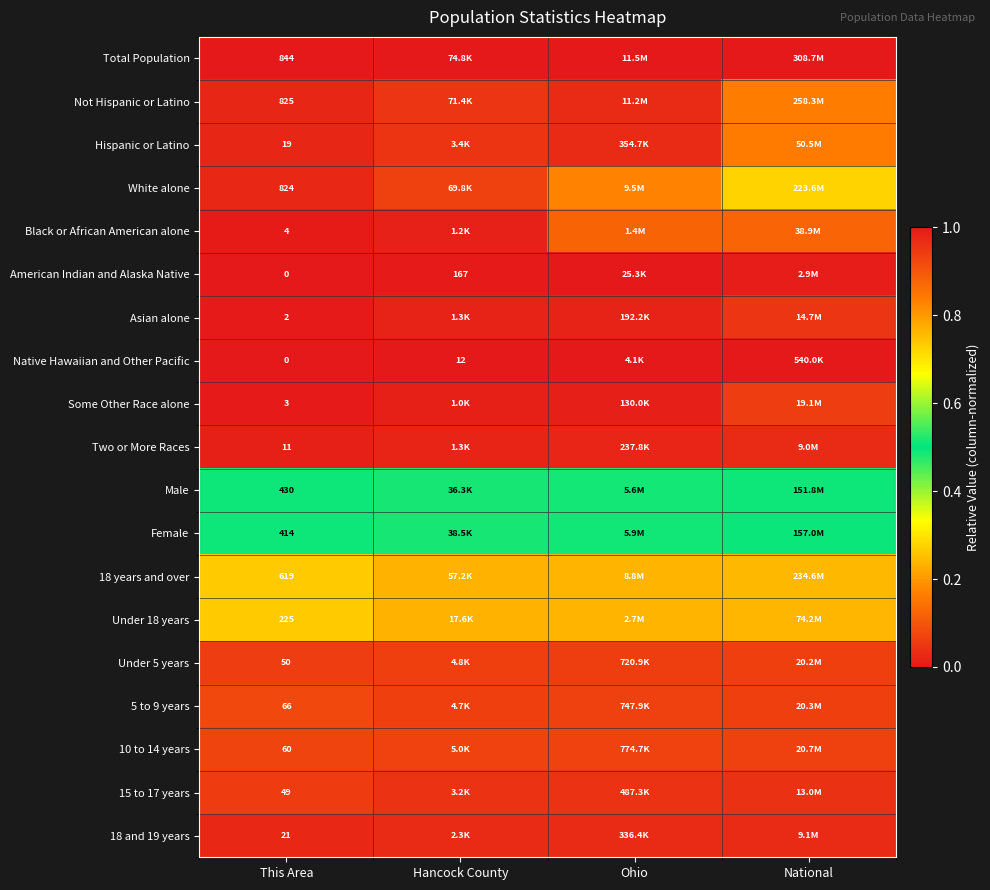

Which has a higher value, National or Ohio?

National